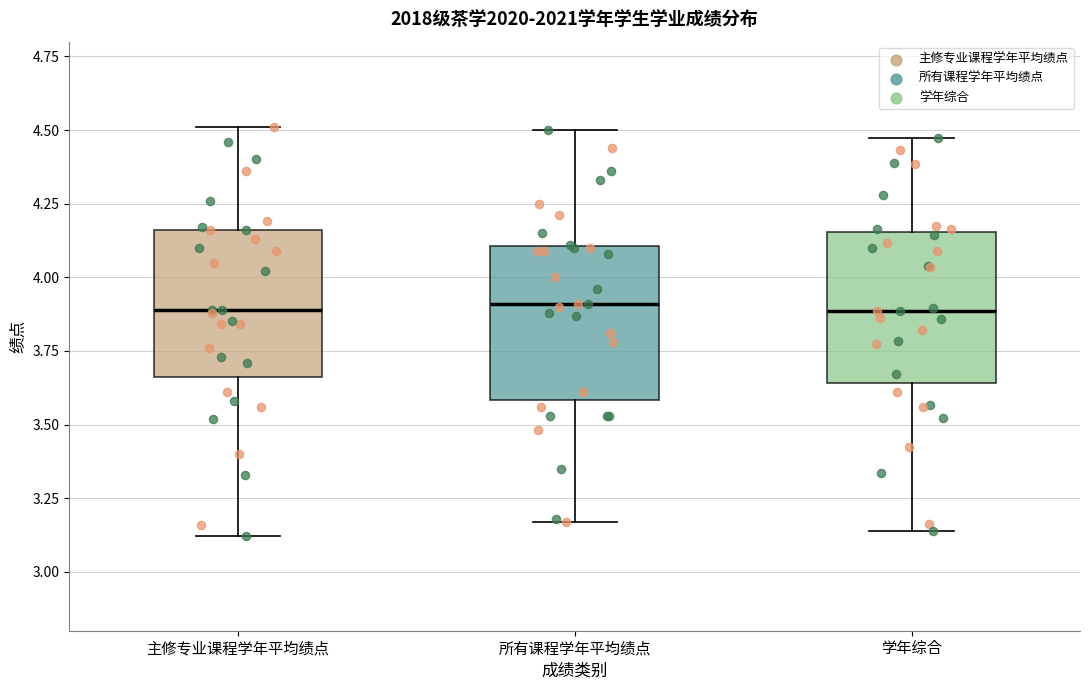

Reading left to right, transcribe this box plot: for each box, give where its median line is, the range the box spans, and where its two whiskers end, as read against the y-axis. The values are not printed on the chart, so give them approximately, as read against the axis.

主修专业课程学年平均绩点: median 3.90, box 3.65 to 4.15, whiskers 3.10 to 4.50
所有课程学年平均绩点: median 3.90, box 3.60 to 4.10, whiskers 3.15 to 4.50
学年综合: median 3.90, box 3.65 to 4.15, whiskers 3.15 to 4.45